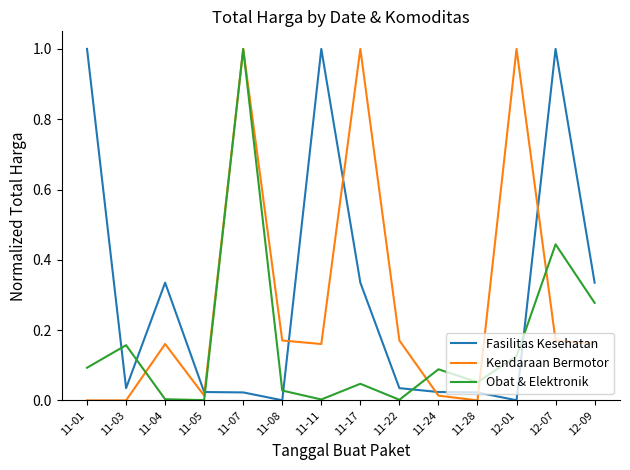

Is the value of Kendaraan Bermotor at 11-04 greater than the value of Obat & Elektronik at 11-07?

No